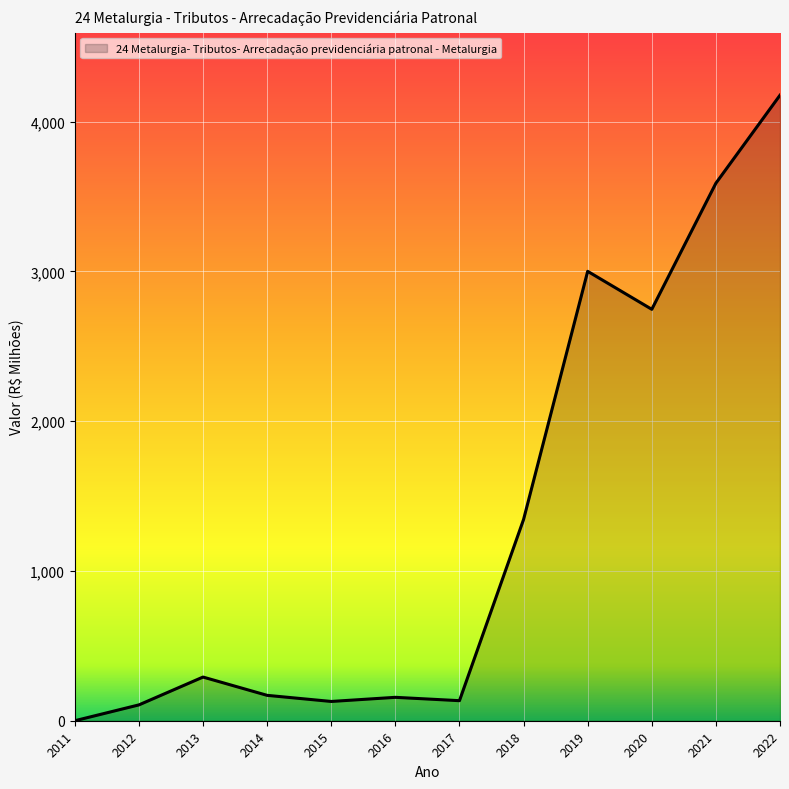

The chart shows a value of -2622.3 at 2011. True or false?

False